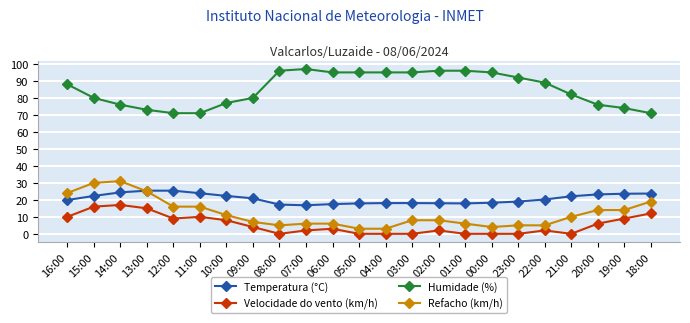

What is the maximum value for Refacho (km/h)?

31.0